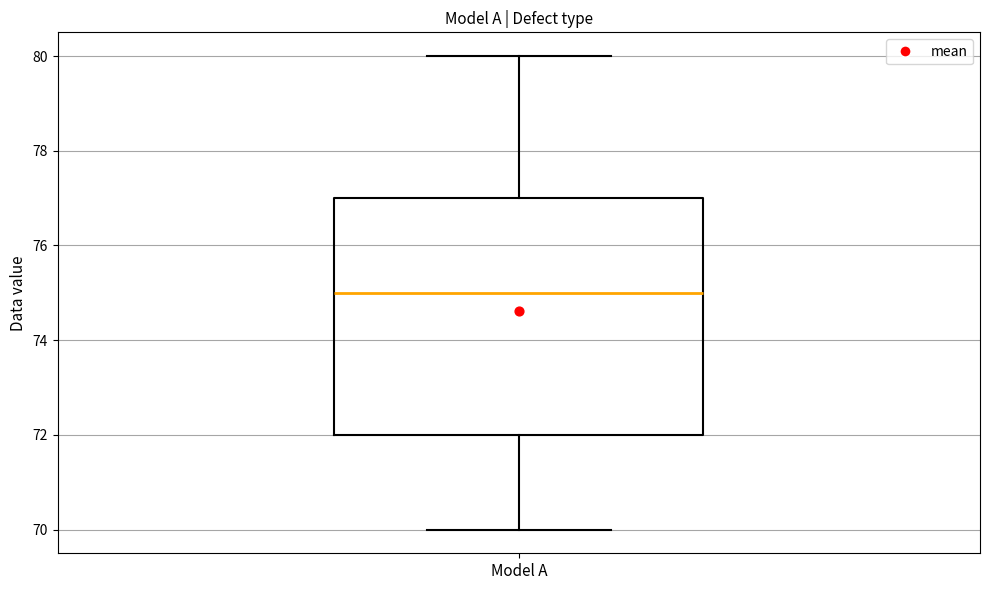

Where is the upper edge of the box for Model A on the y-axis? The values are not printed on the chart, so give them approximately, as read against the axis.

77